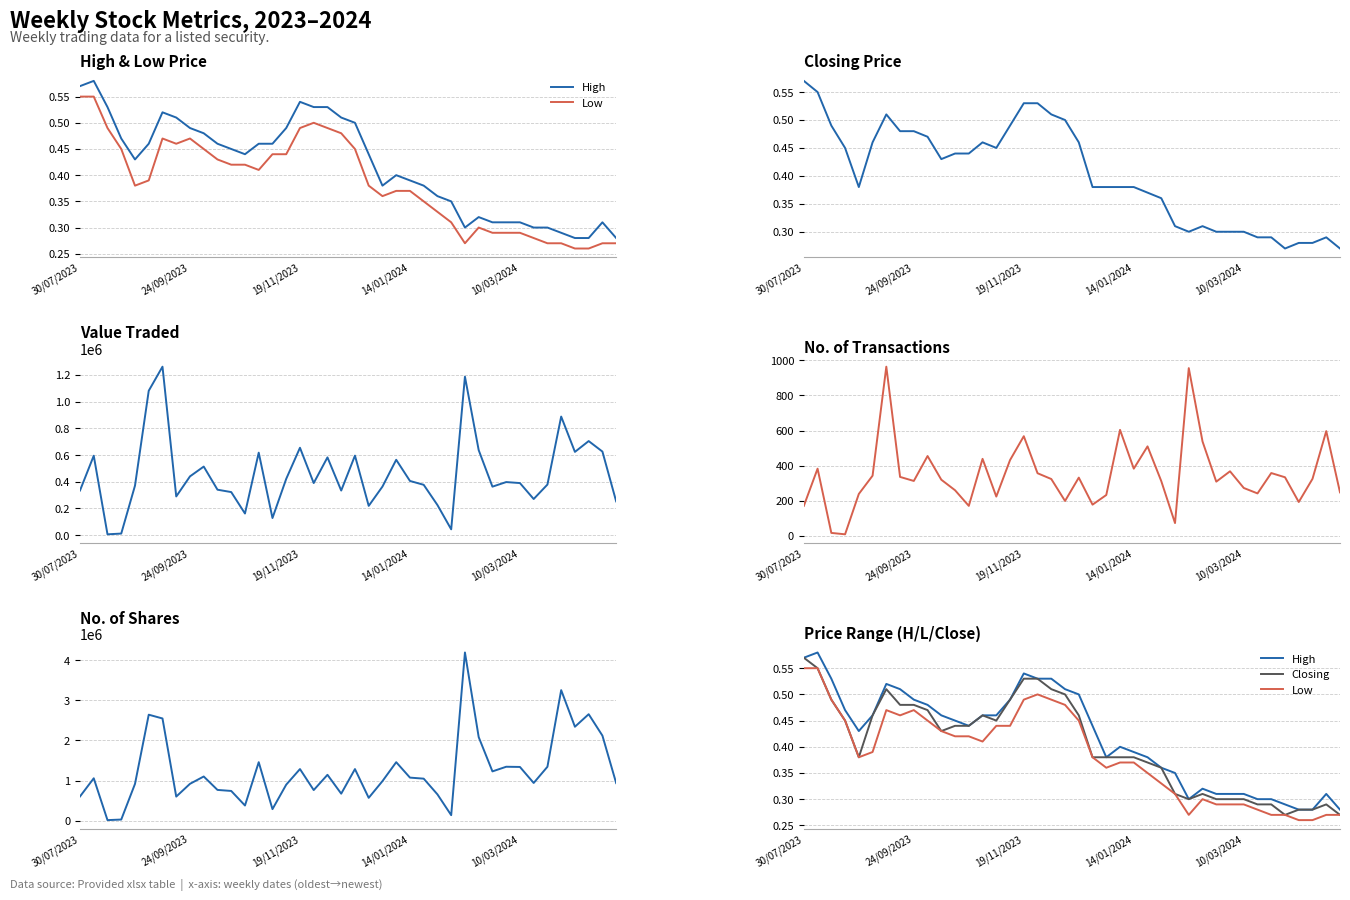

Reading left to right, what are all the values shown in this chart?

High: 0.6	0.6	0.5	0.5	0.4	0.5	0.5	0.5	0.5	0.5	0.5	0.5	0.4	0.5	0.5	0.5	0.5	0.5	0.5	0.5	0.5	0.4	0.4	0.4	0.4	0.4	0.4	0.3	0.3	0.3	0.3	0.3	0.3	0.3	0.3	0.3	0.3	0.3	0.3	0.3
Low: 0.6	0.6	0.5	0.5	0.4	0.4	0.5	0.5	0.5	0.5	0.4	0.4	0.4	0.4	0.4	0.4	0.5	0.5	0.5	0.5	0.5	0.4	0.4	0.4	0.4	0.3	0.3	0.3	0.3	0.3	0.3	0.3	0.3	0.3	0.3	0.3	0.3	0.3	0.3	0.3
Closing: 0.6	0.6	0.5	0.5	0.4	0.5	0.5	0.5	0.5	0.5	0.4	0.4	0.4	0.5	0.5	0.5	0.5	0.5	0.5	0.5	0.5	0.4	0.4	0.4	0.4	0.4	0.4	0.3	0.3	0.3	0.3	0.3	0.3	0.3	0.3	0.3	0.3	0.3	0.3	0.3
Value Traded: 334412.0	594675.0	6746.0	12315.0	370821.0	1080674.0	1260729.0	290091.0	440141.0	513490.0	340512.0	322698.0	162288.0	617540.0	128600.0	421603.0	654276.0	390080.0	582304.0	334194.0	595377.0	219512.0	363828.0	564285.0	405962.0	377022.0	225756.0	44062.0	1186265.0	636434.0	363273.0	397590.0	390115.0	270857.0	378906.0	887552.0	623291.0	704279.0	625671.0	253089.0
No. of Trans: 171.0	383.0	17.0	9.0	239.0	343.0	964.0	336.0	313.0	455.0	320.0	260.0	171.0	439.0	224.0	432.0	568.0	357.0	324.0	199.0	332.0	178.0	233.0	604.0	383.0	510.0	312.0	73.0	956.0	538.0	309.0	368.0	273.0	242.0	358.0	334.0	193.0	325.0	597.0	248.0
No. of Shares: 602876.0	1056093.0	13055.0	27277.0	915739.0	2641133.0	2547263.0	599607.0	918066.0	1100453.0	766030.0	740201.0	377249.0	1457260.0	286951.0	897175.0	1285876.0	762006.0	1142642.0	672513.0	1285686.0	568601.0	985149.0	1457390.0	1072750.0	1046645.0	654639.0	136524.0	4192035.0	2082749.0	1227730.0	1343585.0	1338635.0	939211.0	1343245.0	3253505.0	2341105.0	2653448.0	2119018.0	935953.0